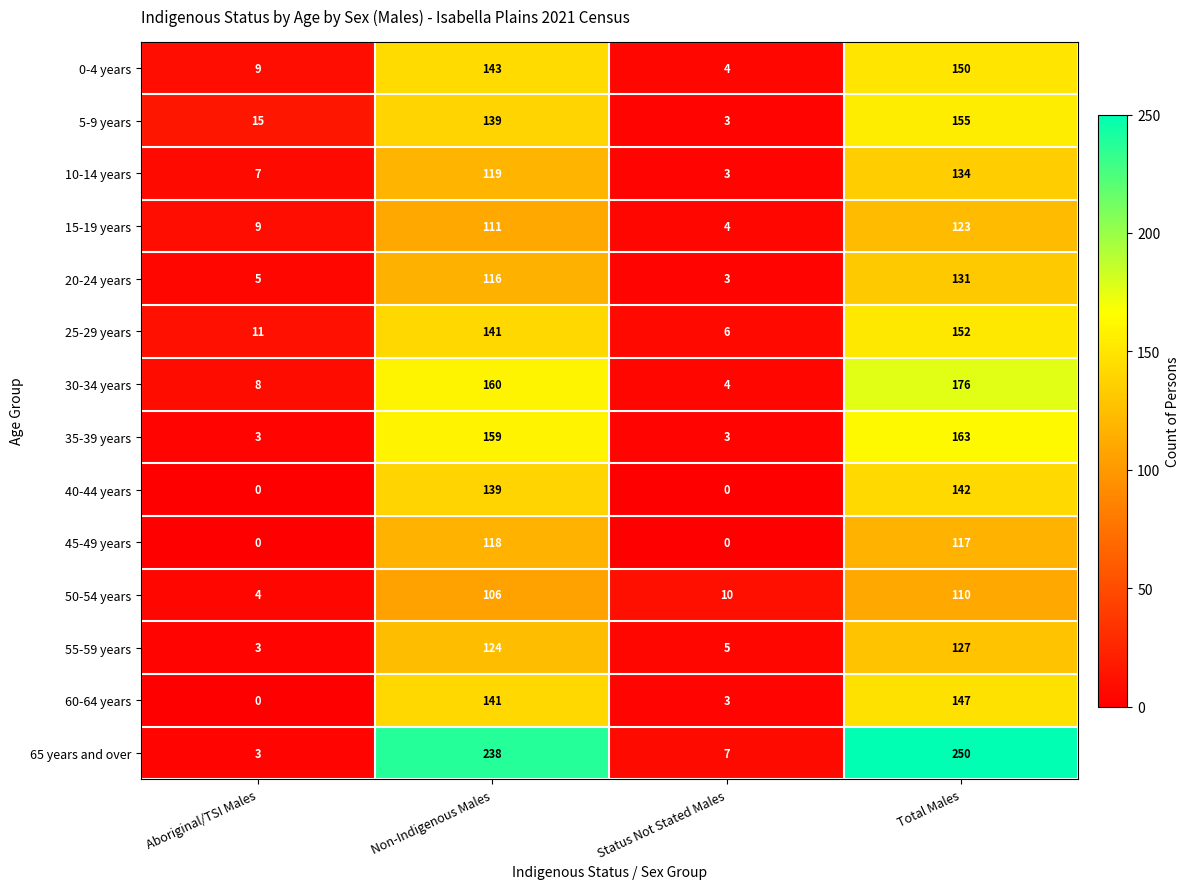

At which category is the sum across all series the highest?

Total Males